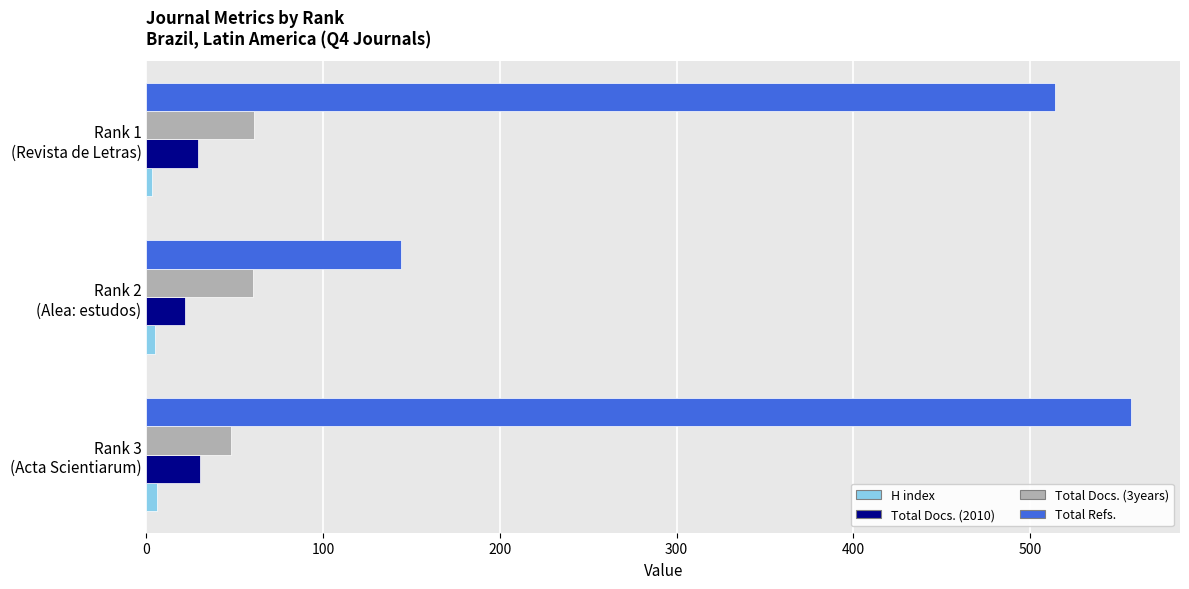

What is the maximum value for Total Refs.?

557